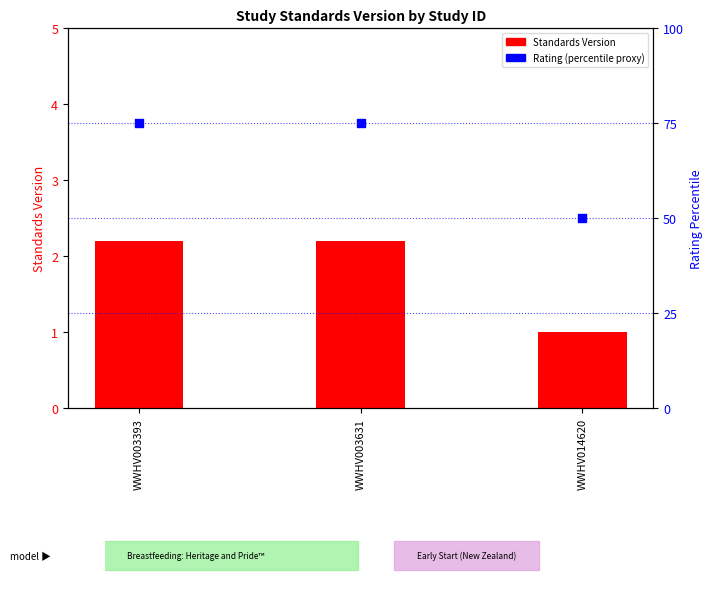

At how many categories does at least one series exceed 67?

2